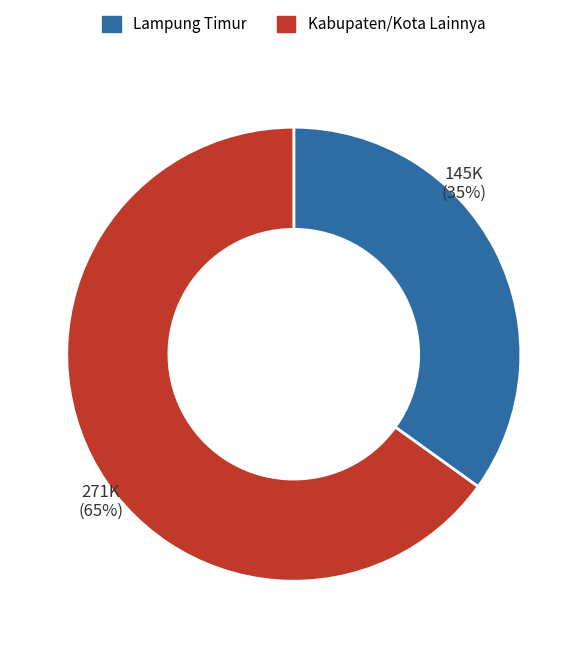

Does any single category account for the majority?

Yes